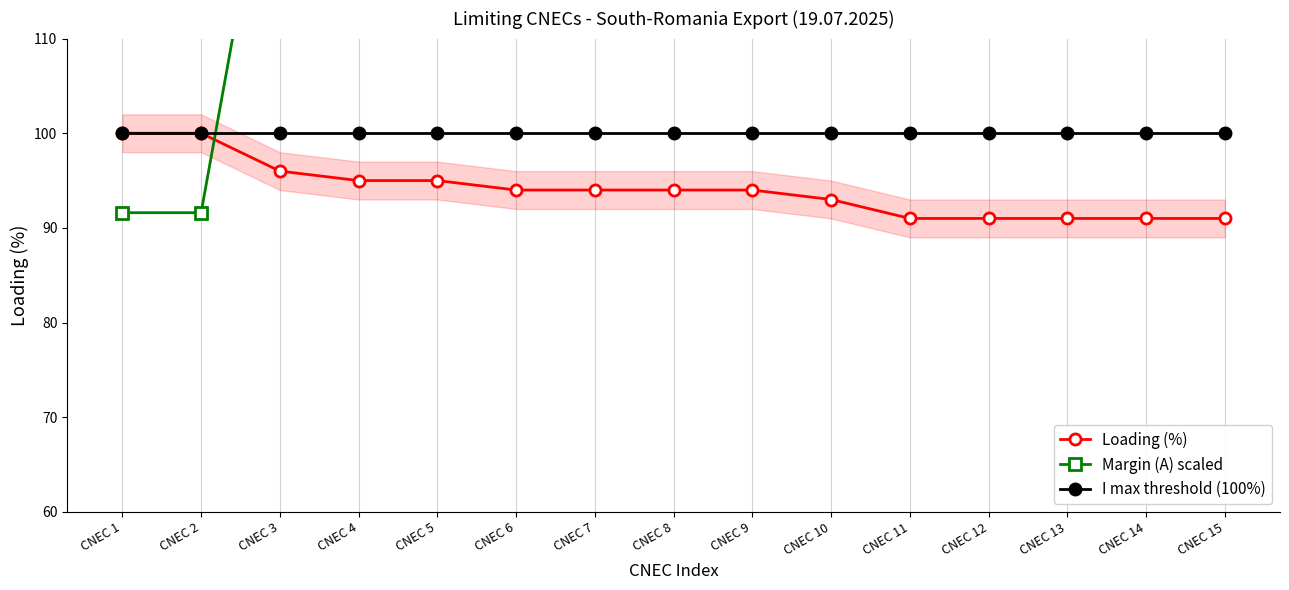

True or false: Loading (%) has more than 1 points higher than both neighbors.

False